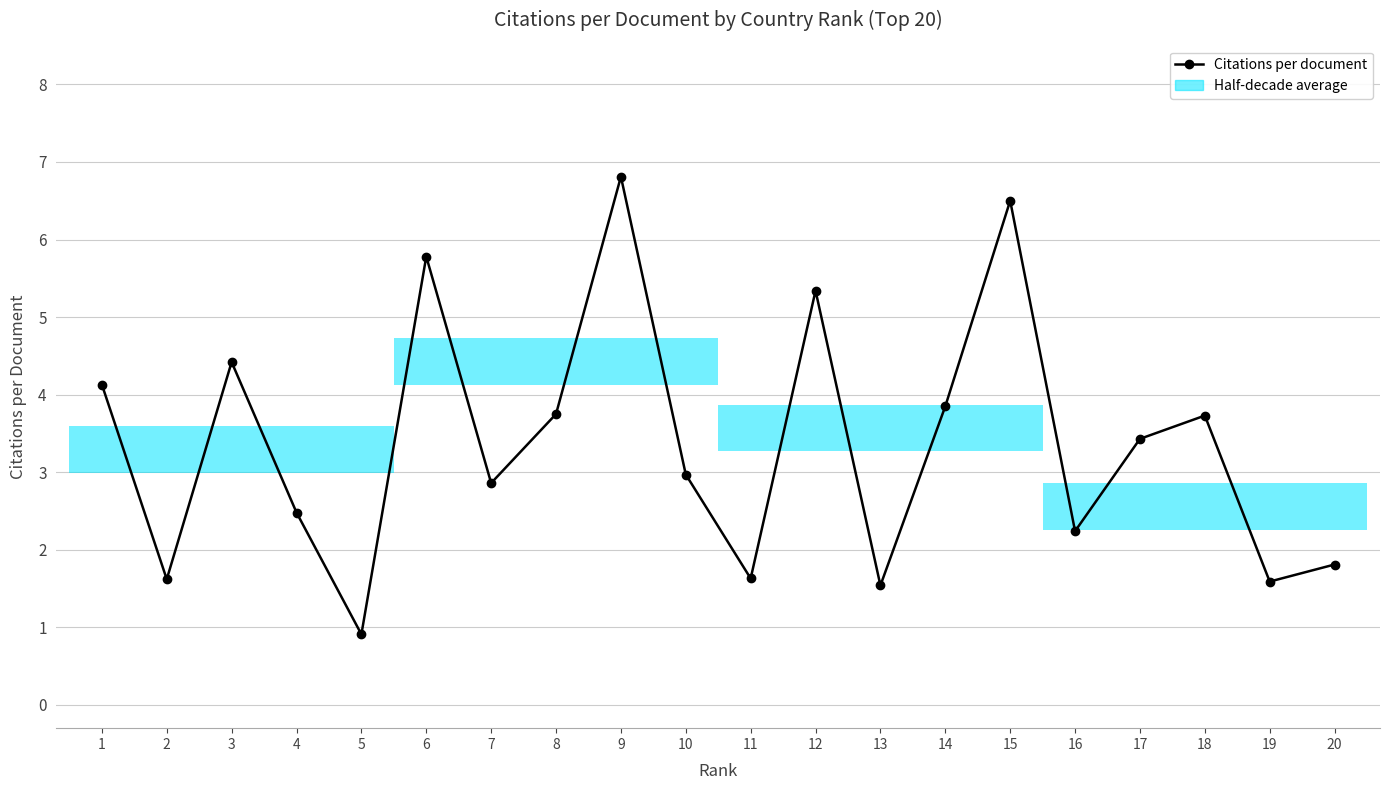

Count the number of data series in this chart.

1